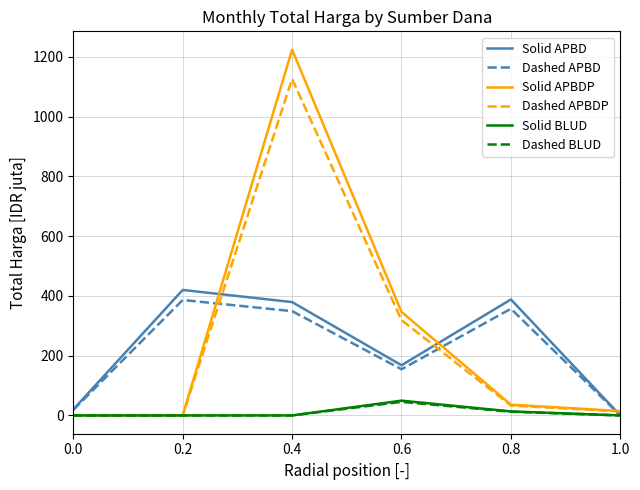

What is the difference between the highest and lowest values at 0.2?

420.1